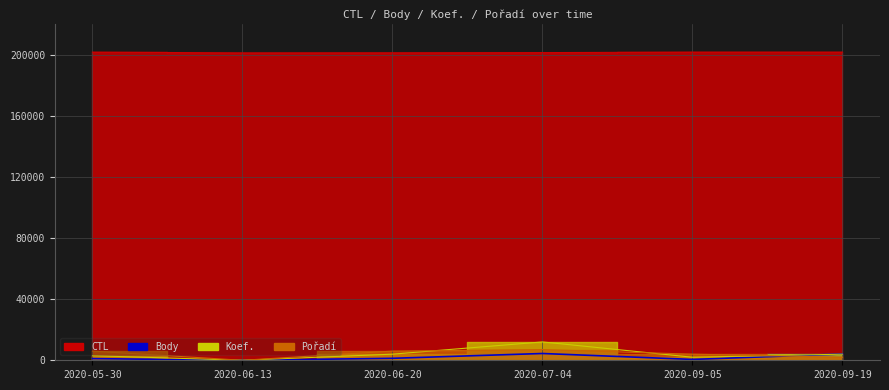

True or false: Body has more than 1 interior local peaks.

False